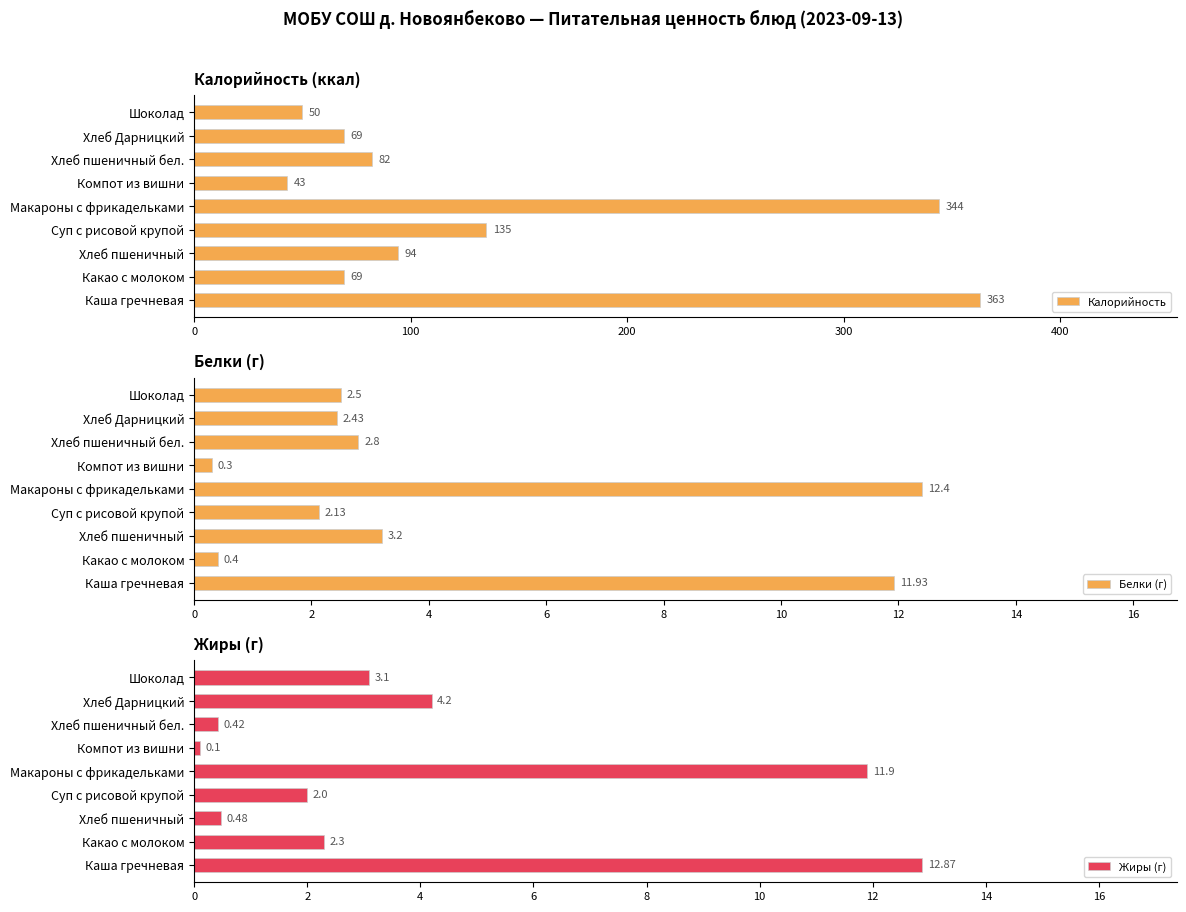

At which label is Белки (г) closest to 6?

Хлеб пшеничный